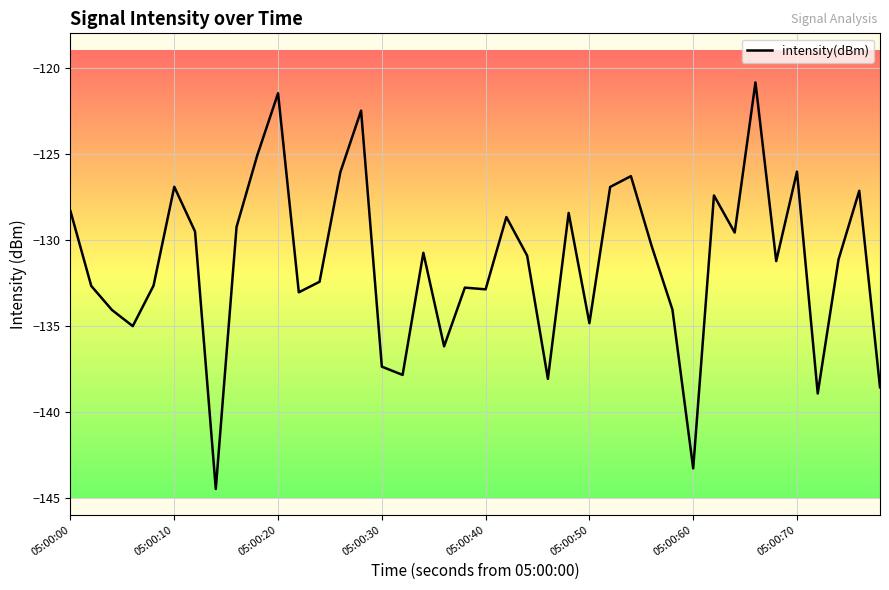

What is the smallest value displayed?

-144.5